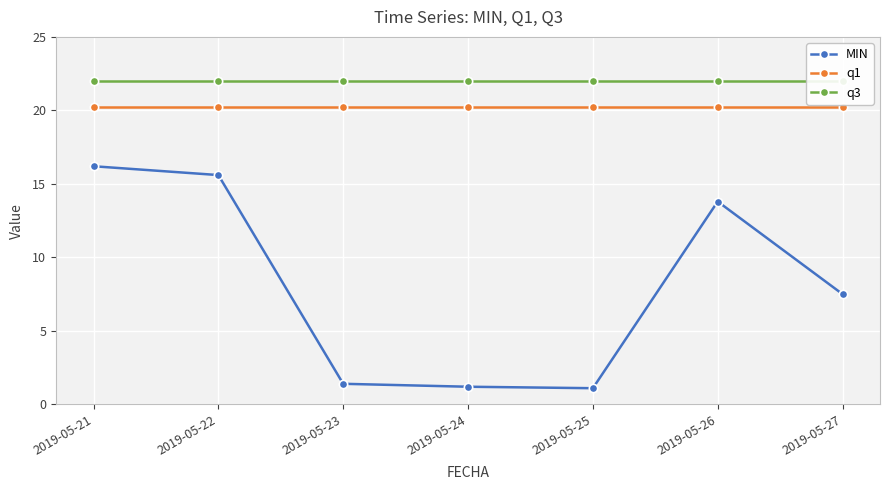

Where is the first local maximum for MIN?

2019-05-26